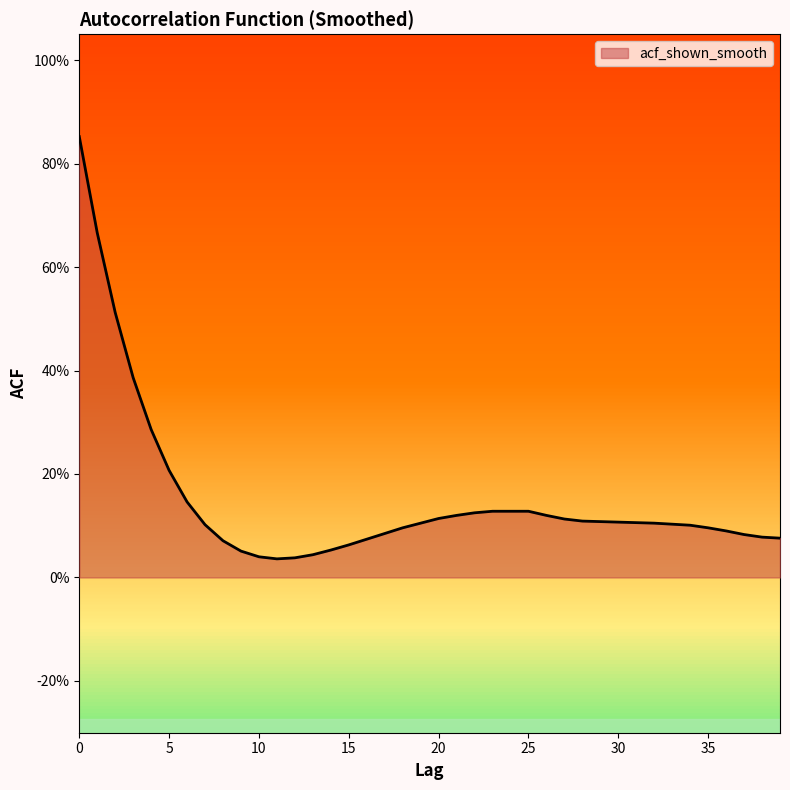

At which category does the chart reach its minimum across all series?

11